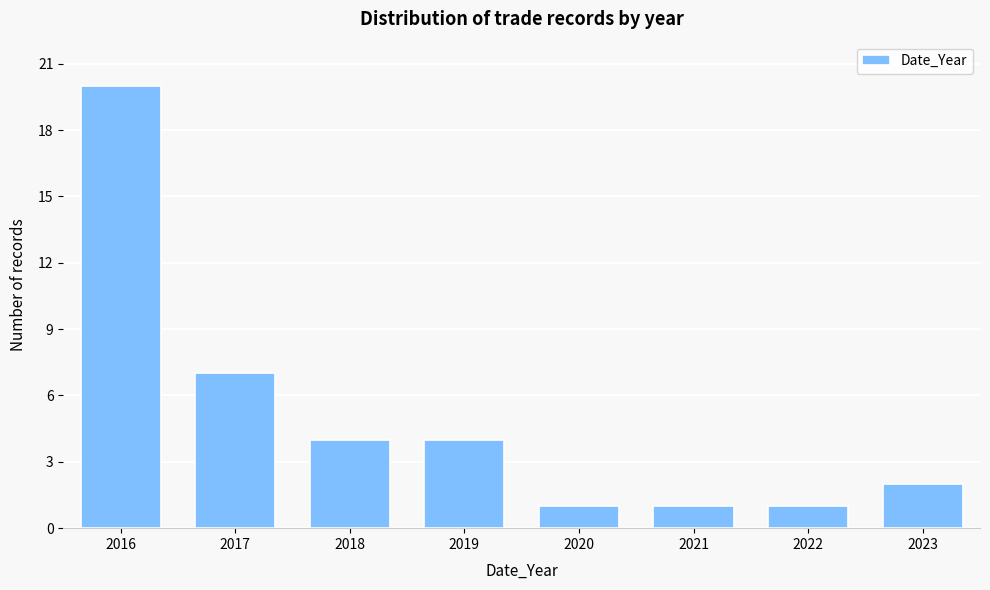

Reading right to left, what are all the values shown in this chart?

2023=2	2022=1	2021=1	2020=1	2019=4	2018=4	2017=7	2016=20